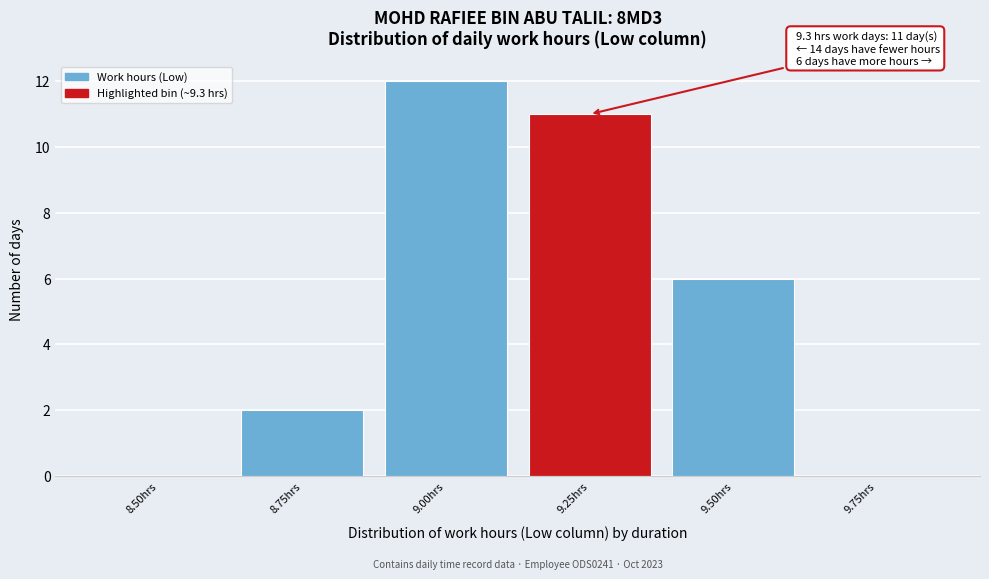

Reading right to left, transcribe all the data shown in this chart.

9.75hrs=0	9.50hrs=6	9.25hrs=11	9.00hrs=12	8.75hrs=2	8.50hrs=0